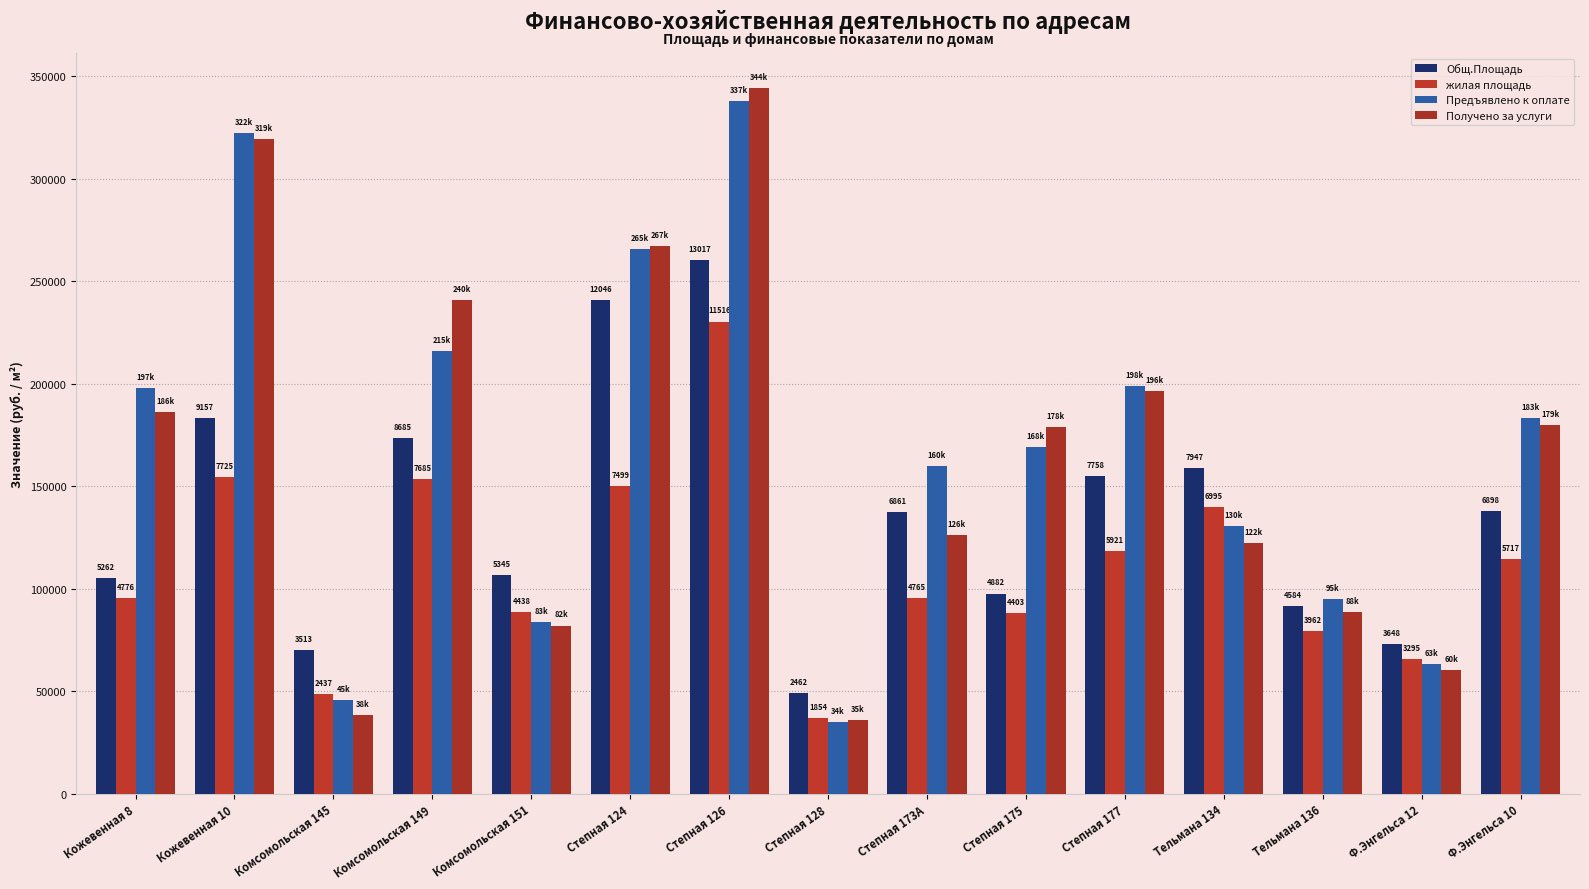

What is the value of the Общ.Площадь bar at the 15th from the left?

137960